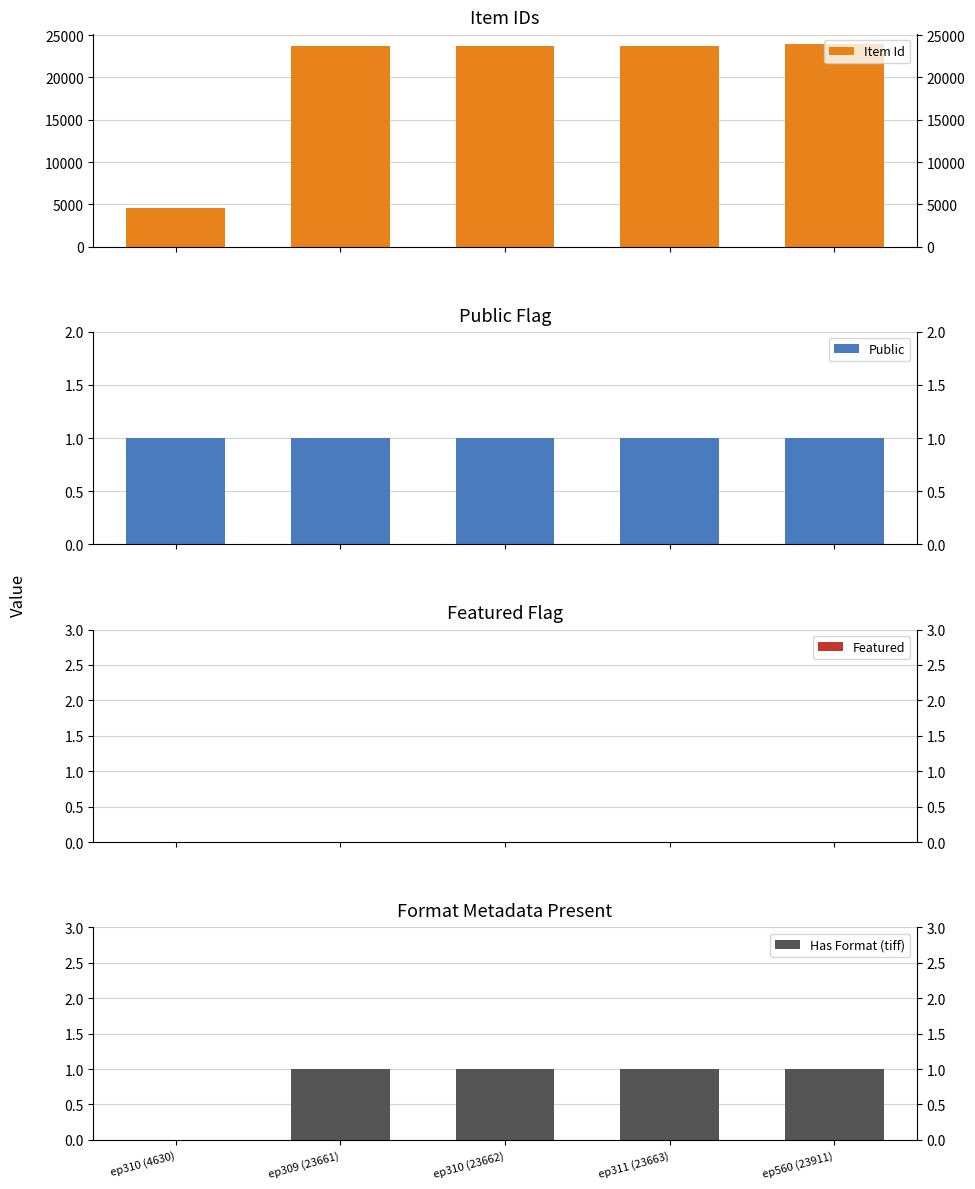

Rank the series by their maximum value, from lowest to highest.

Featured, Public, Has Format (tiff), Item Id